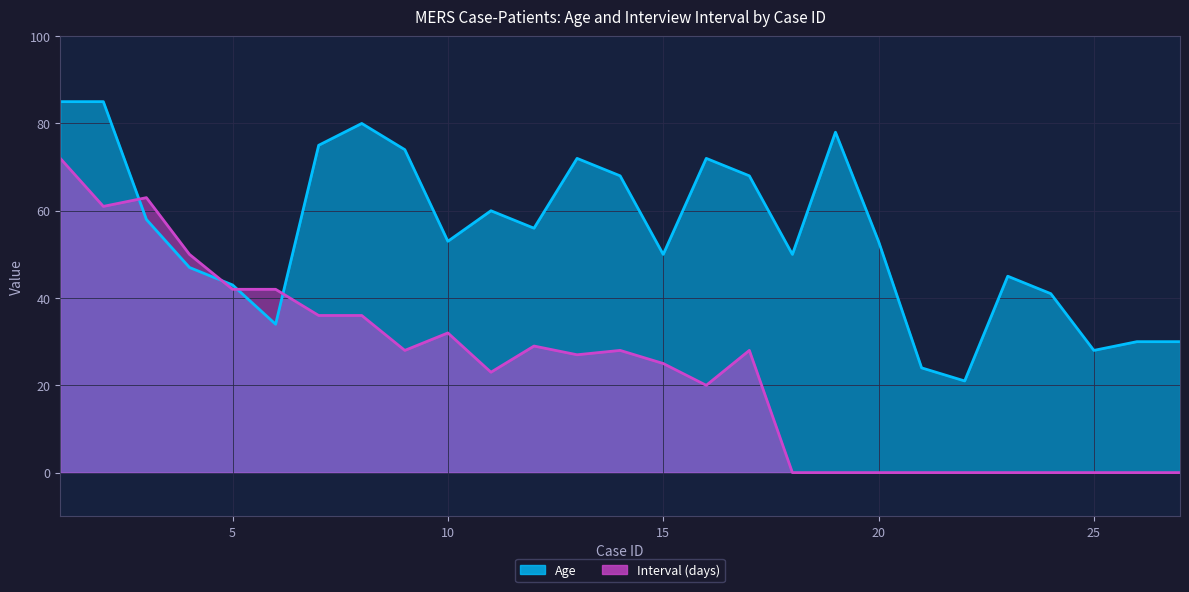

Which series has the largest total across all categories?

Age